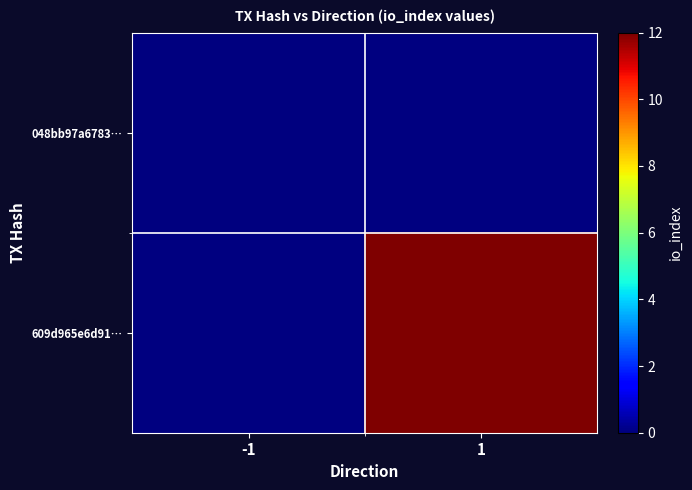

Rank the series at -1 from lowest to highest value.

048bb97a6783…, 609d965e6d91…